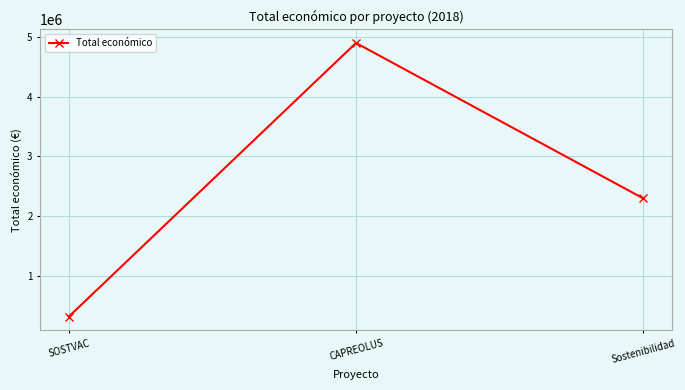

The chart shows a value of 2296067 at Sostenibilidad. True or false?

True